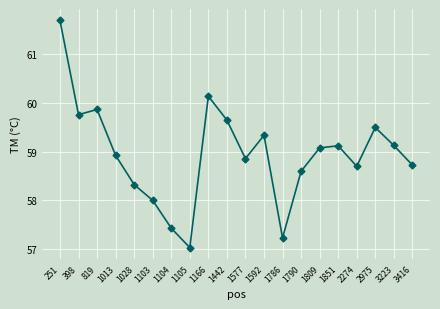

What is the value of the 15th point from the left?

59.1